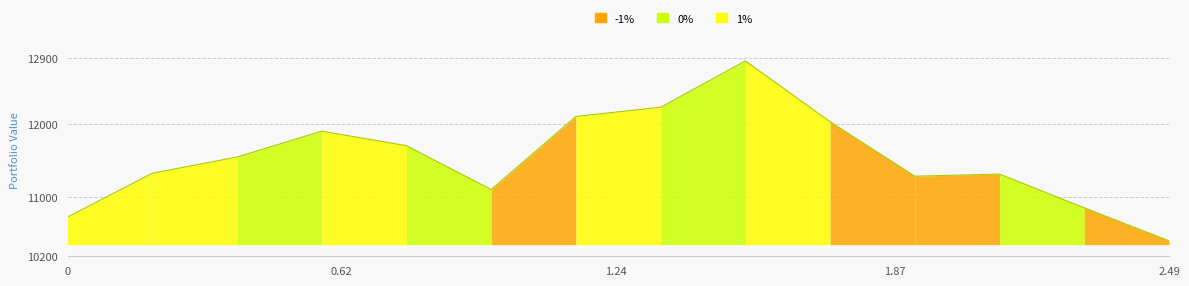

What is the sum of all values?

161414.4